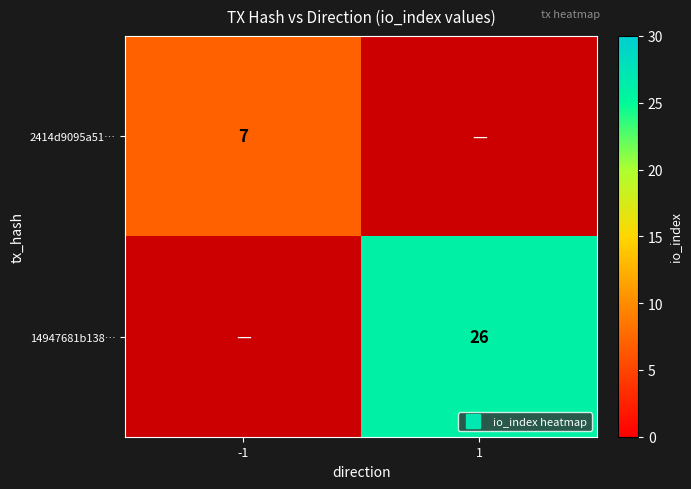

The 2414d9095a51… series shows 3 at 1. True or false?

False